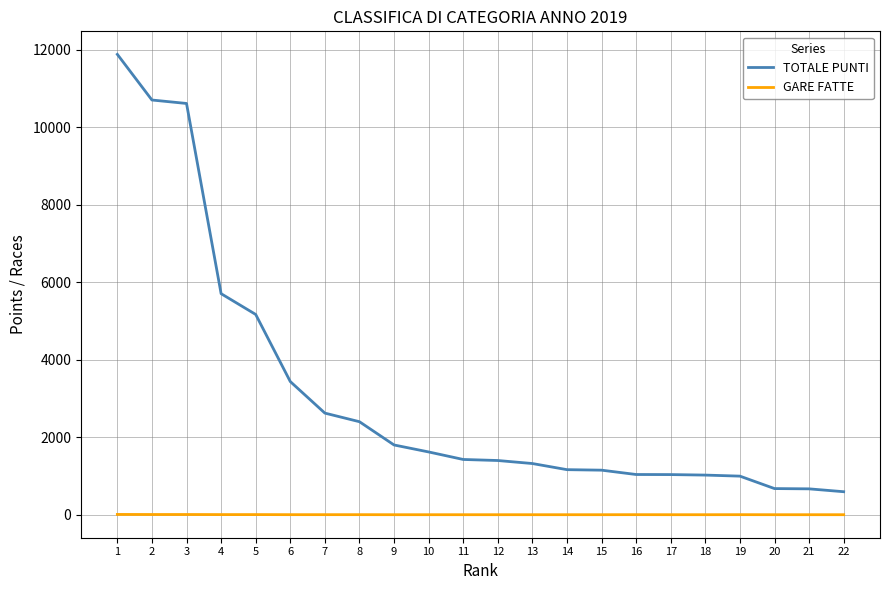

What is the sum of the TOTALE PUNTI values at 8 and 20?

3075